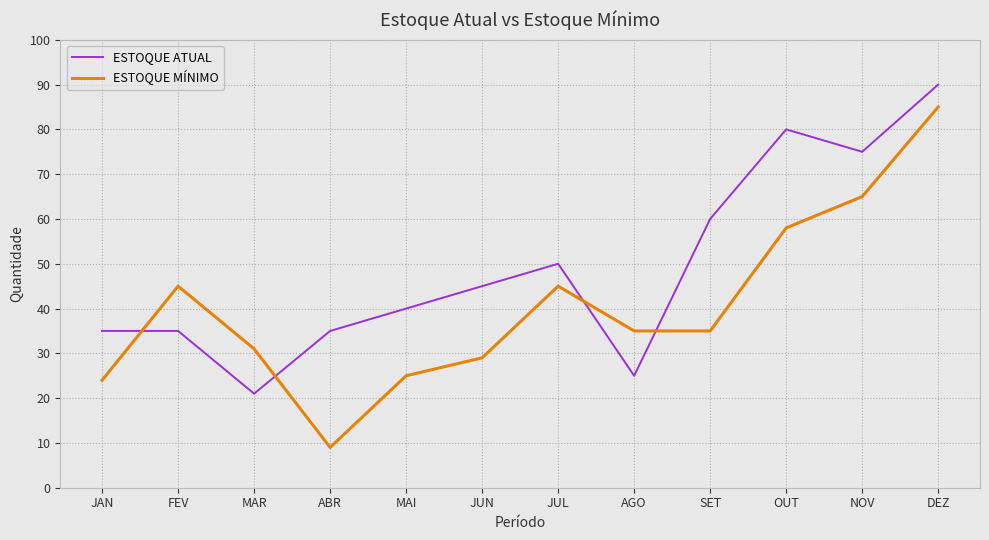

What is the difference between the second highest and minimum values in the ESTOQUE ATUAL series?

59